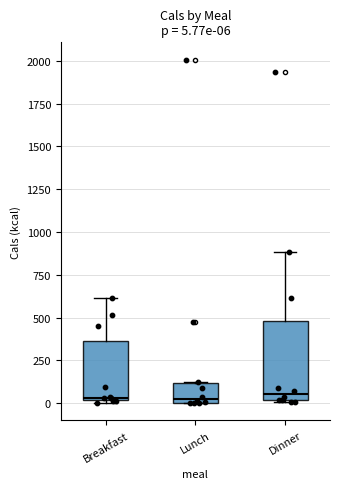

Comparing the boxes themselves (not the whiskers), which one is the tallest?

Dinner